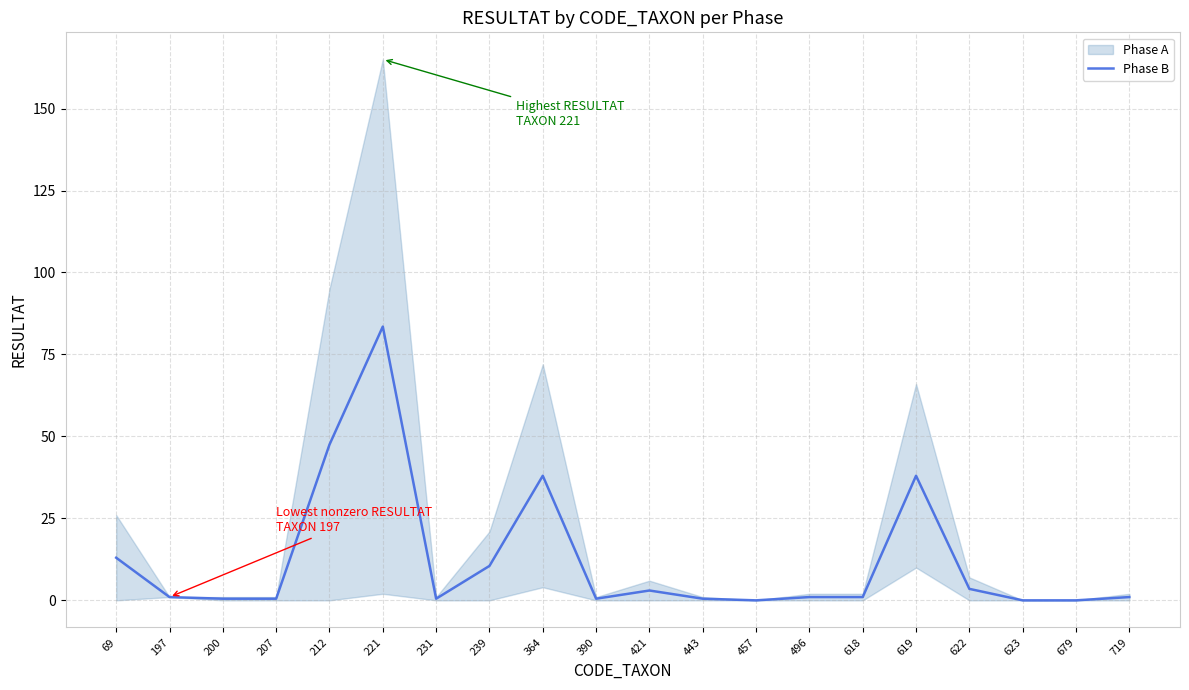

What is the average value?

12.2